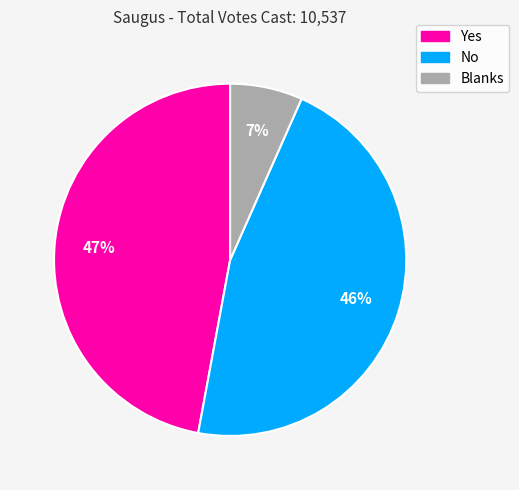

To the nearest percent, what is the combined percentage of No and Blanks?

53%